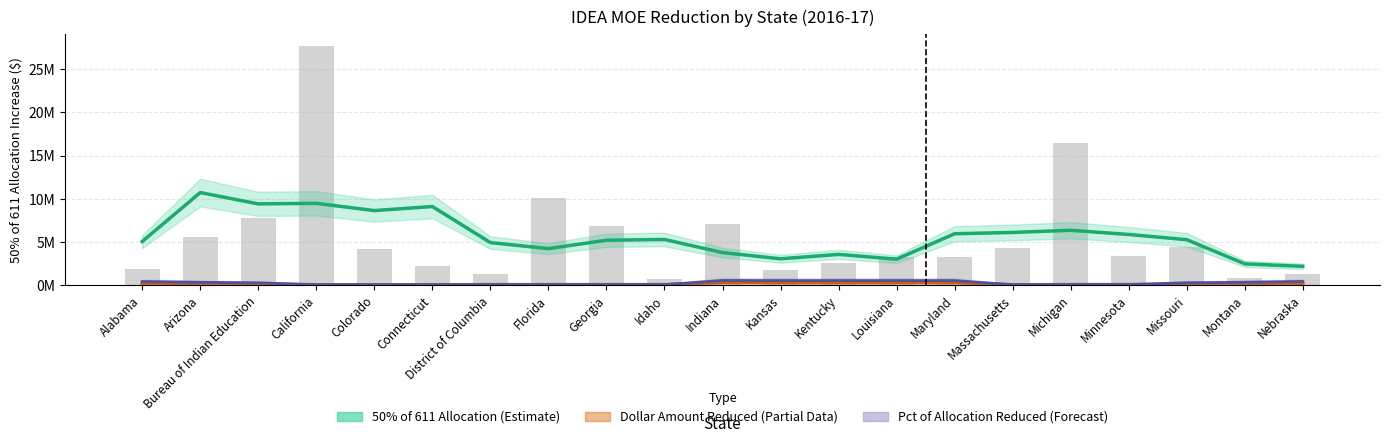

At which category does the chart reach its peak across all series?

Arizona